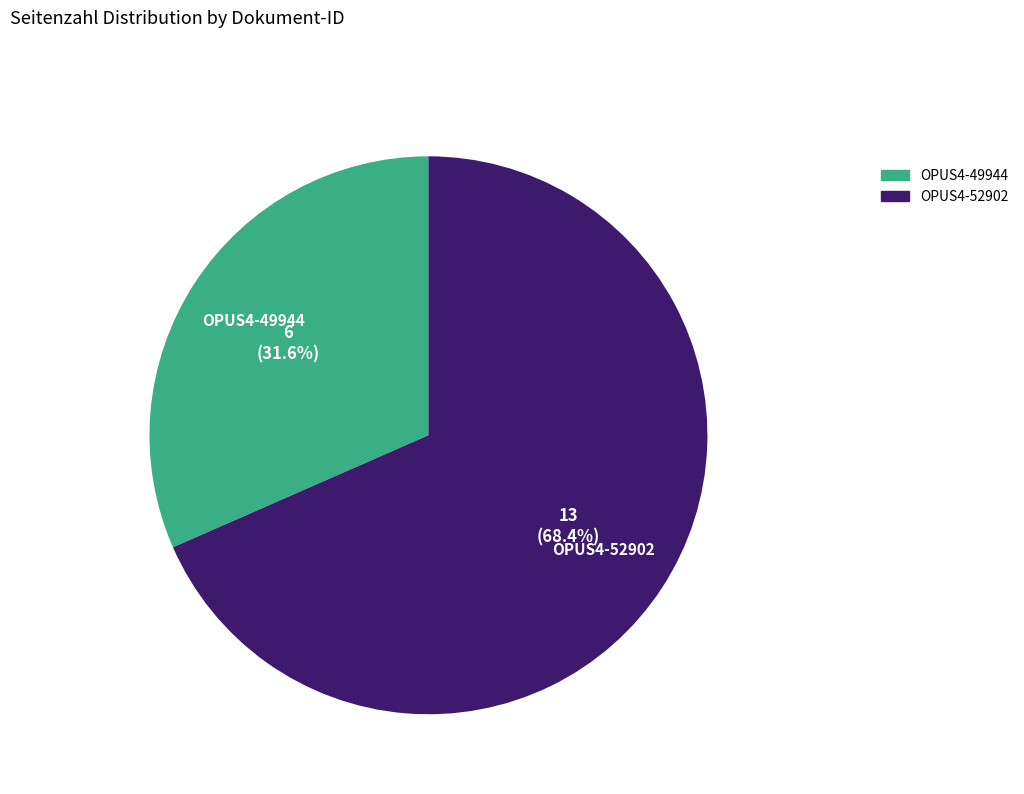

Is it true that OPUS4-52902 is 68% of the pie?

True